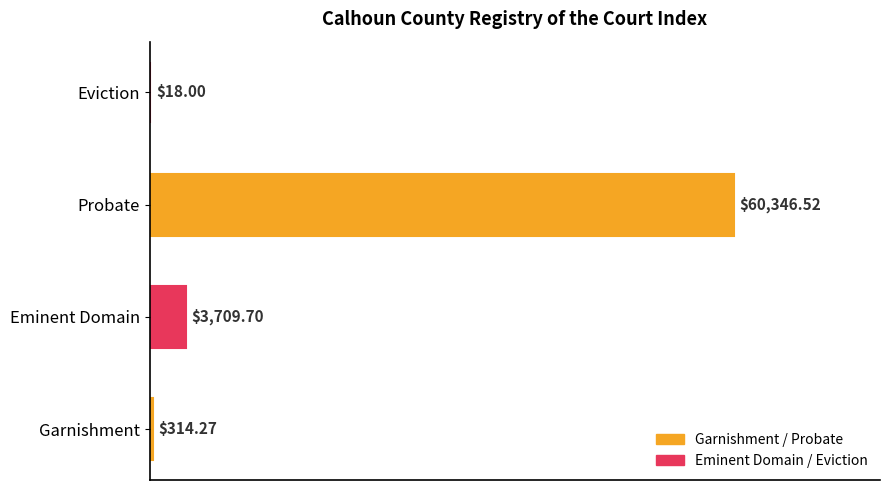

Which has a higher value, Eminent Domain or Garnishment?

Eminent Domain